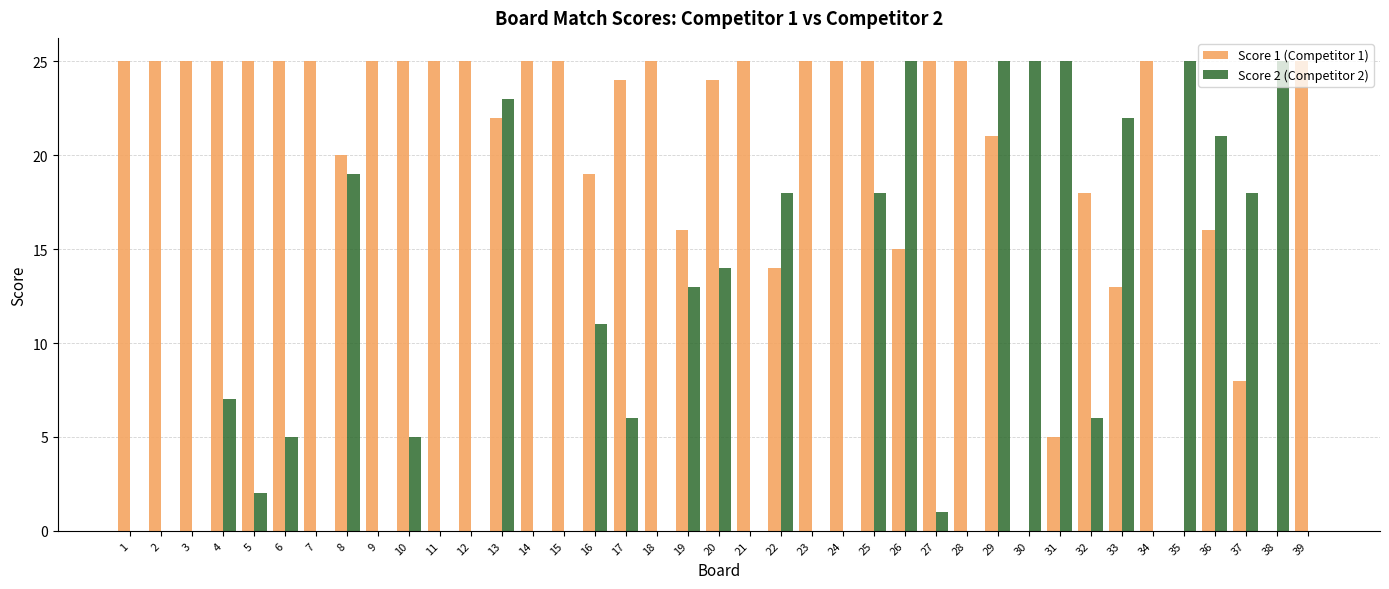

The Score 1 (Competitor 1) series shows 25 at 39. True or false?

True